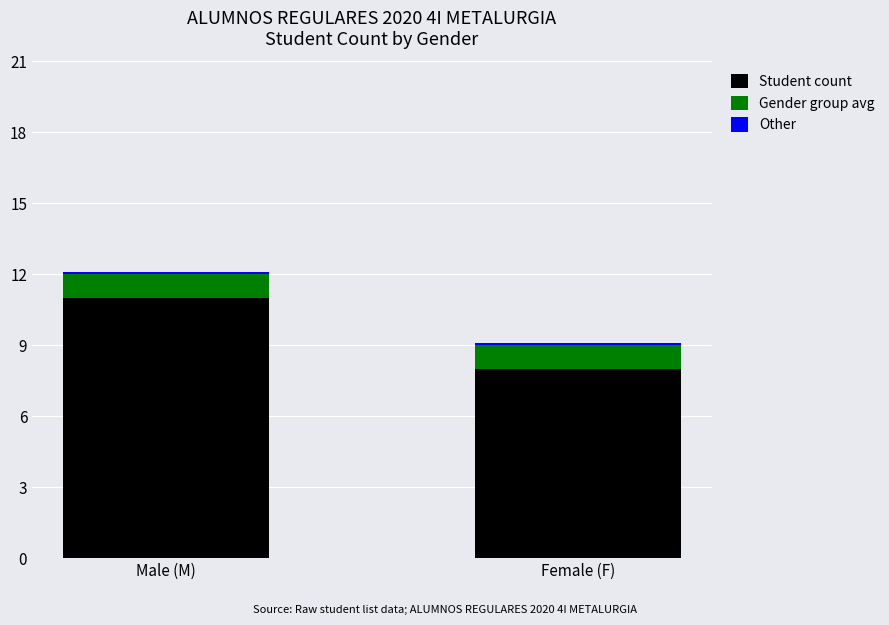

Read the value at Female (F).

9